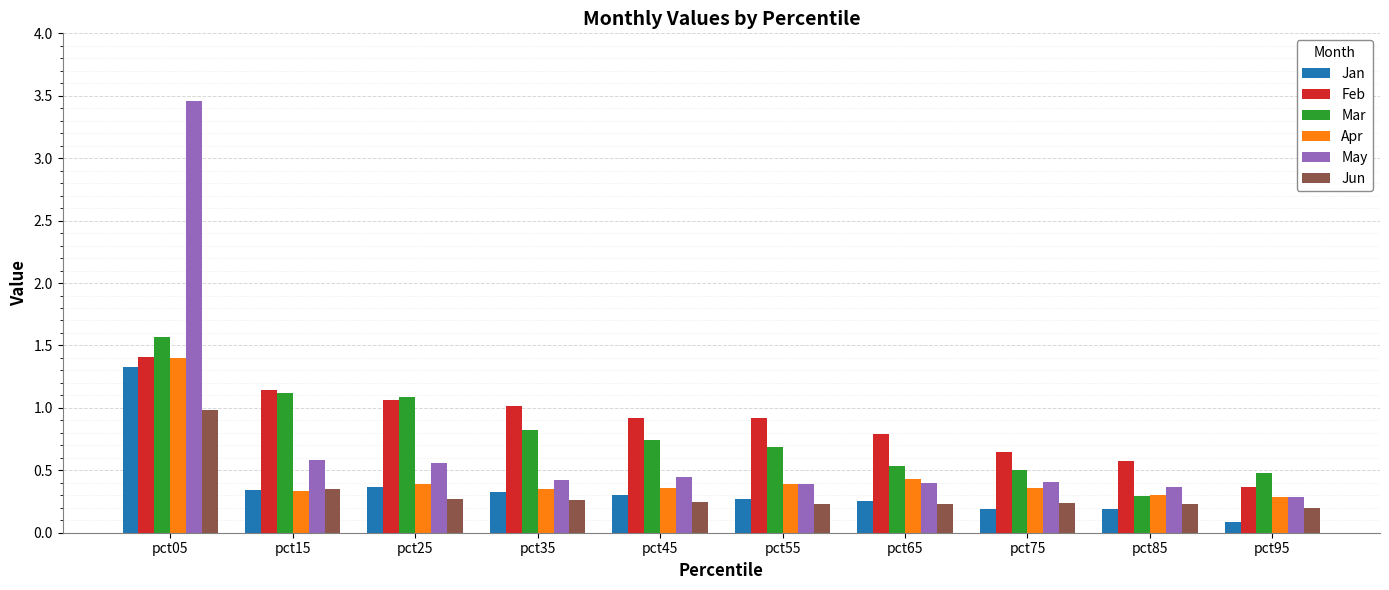

What is the sum of the Mar values at pct45 and pct65?

1.3